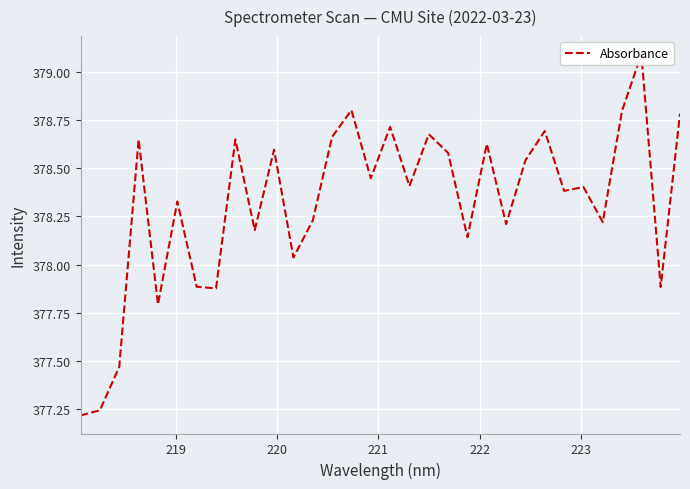

How many data points does each series have?

32